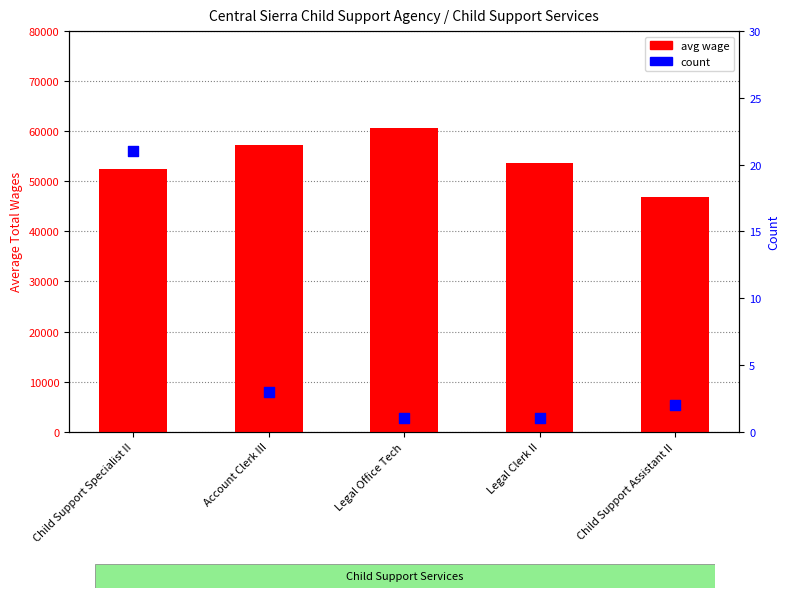

At which category is the sum across all series the highest?

Legal Office Tech